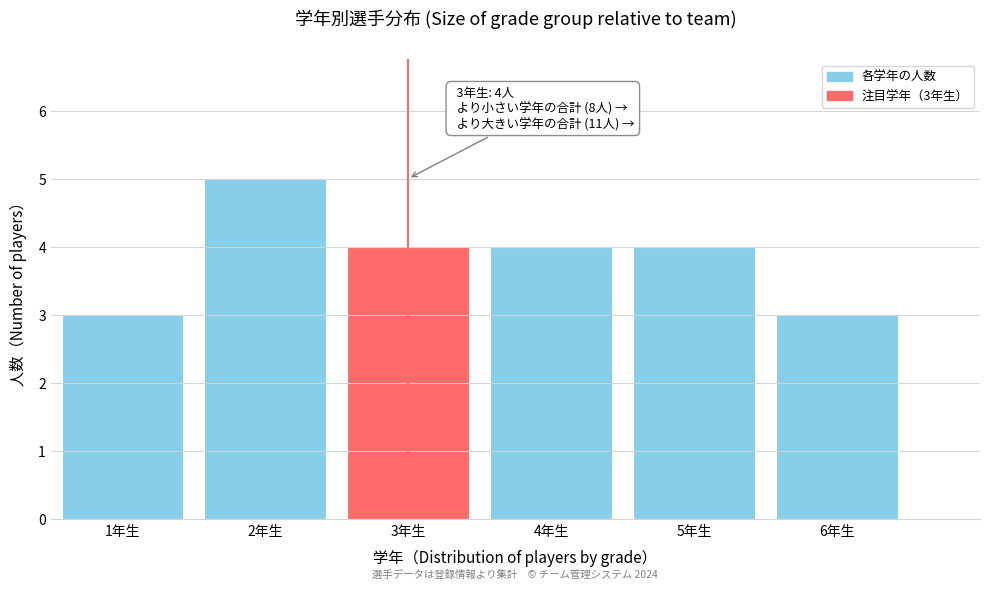

Reading left to right, extract all data points from this chart.

1年生=3	2年生=5	3年生=4	4年生=4	5年生=4	6年生=3